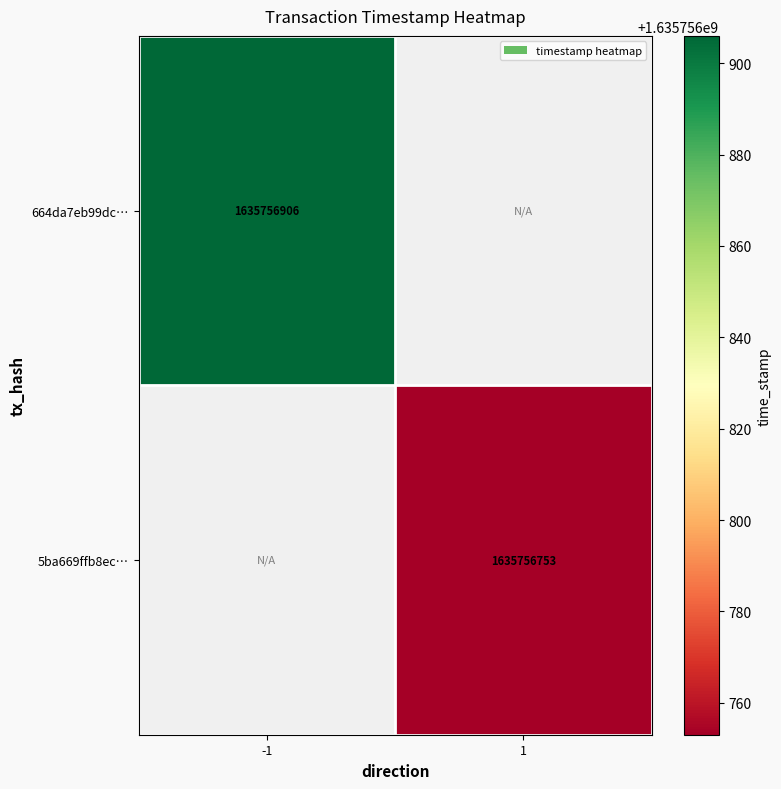

Rank the series by their average value, from highest to lowest.

664da7eb99dceb2a822177127af3d4a5a4a57a2, 5ba669ffb8ec56ce9bd0948d99ec22bfae7dbbf